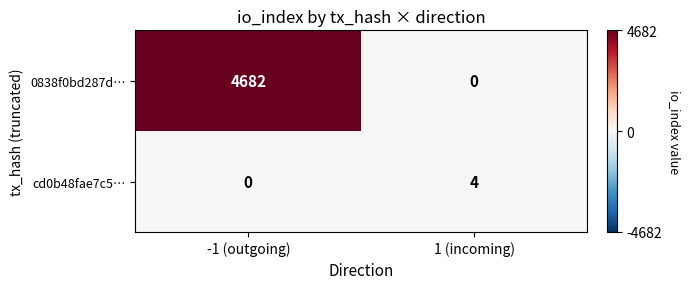

What is the average value of the 0838f0bd287d… series?

2341